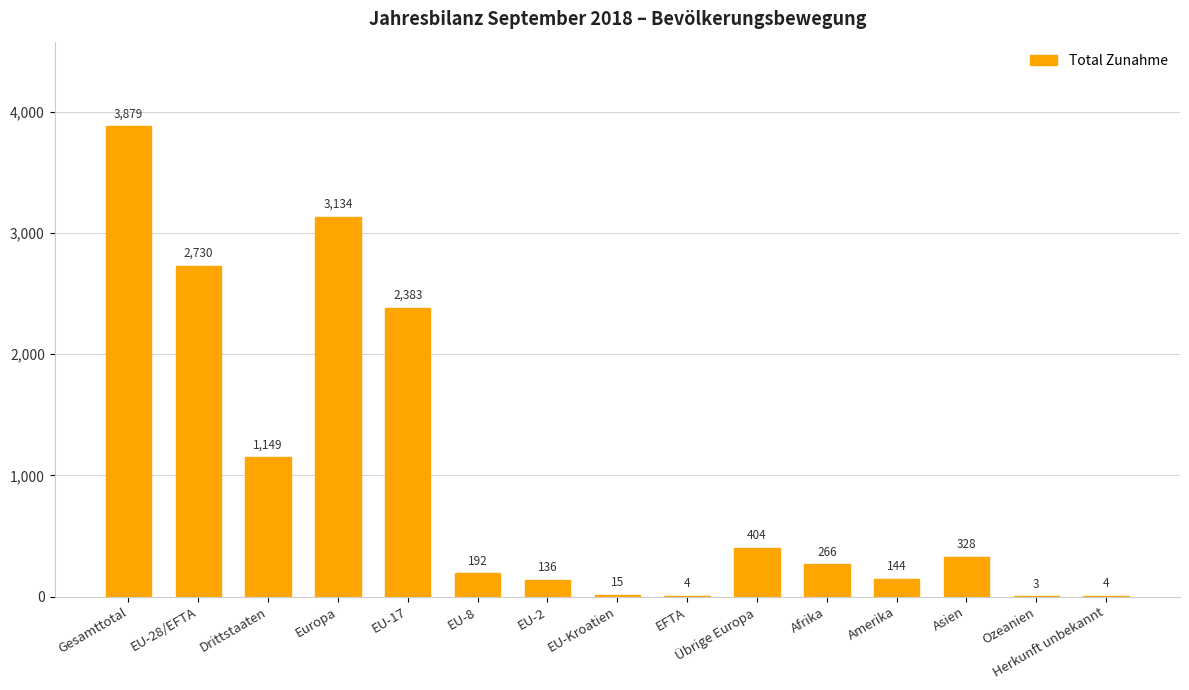

Where does the data first go above 266?

Gesamttotal